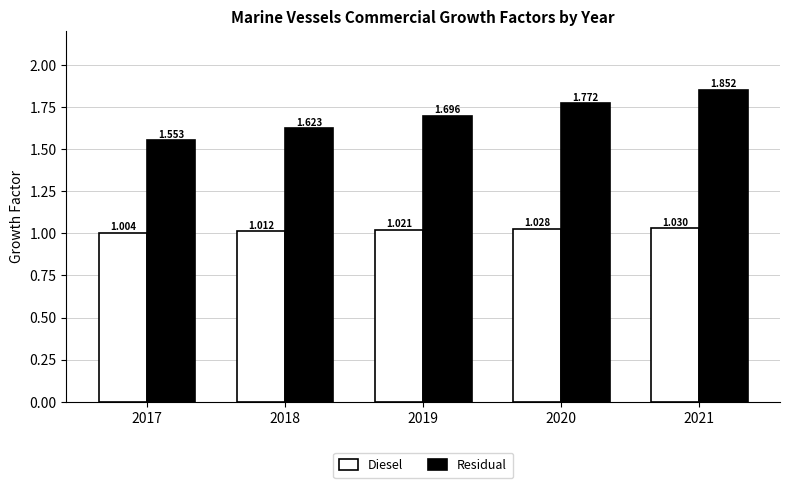

List the series in order of their overall mean, highest first.

Residual, Diesel